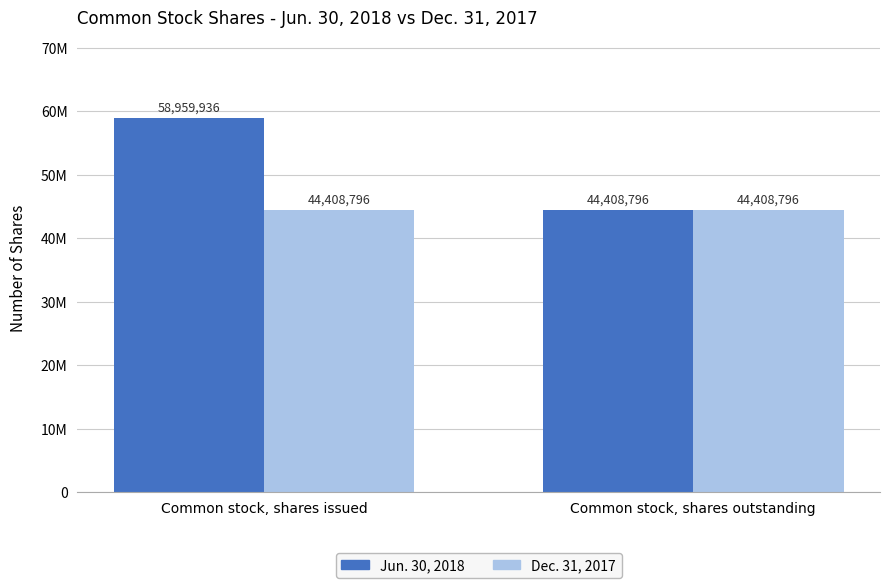

What is the label of the 1st bar from the right?

Common stock, shares outstanding